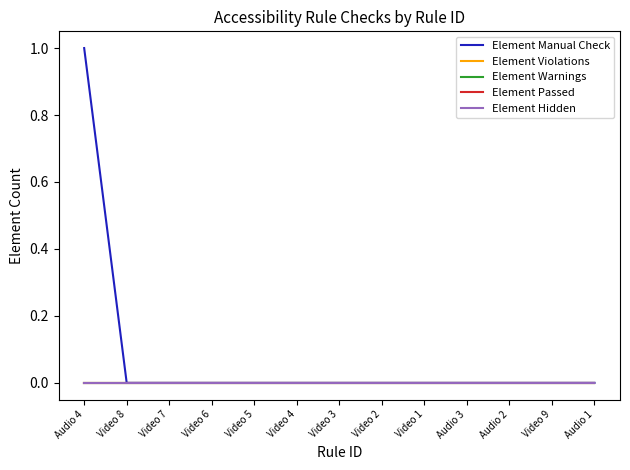

True or false: Element Warnings has a value of 0 at Video 9.

True